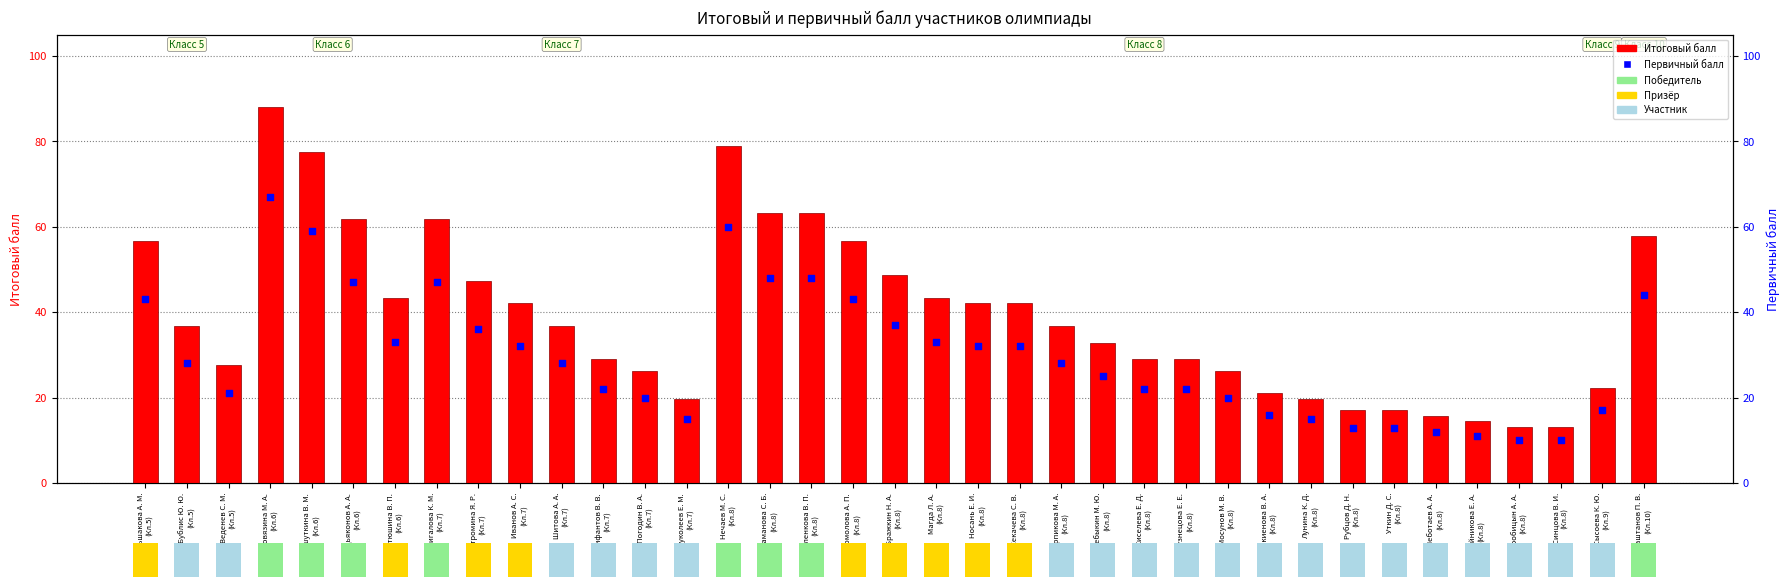

Which series reaches the minimum Y coordinate?

Первичный балл